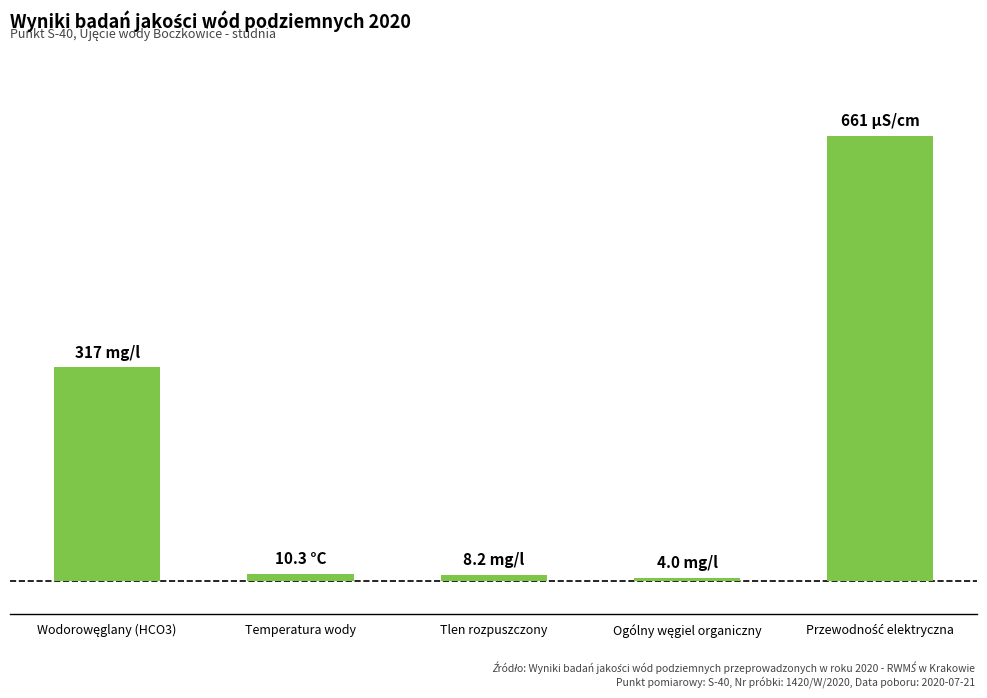

Read the value at Ogólny węgiel organiczny.

4.0